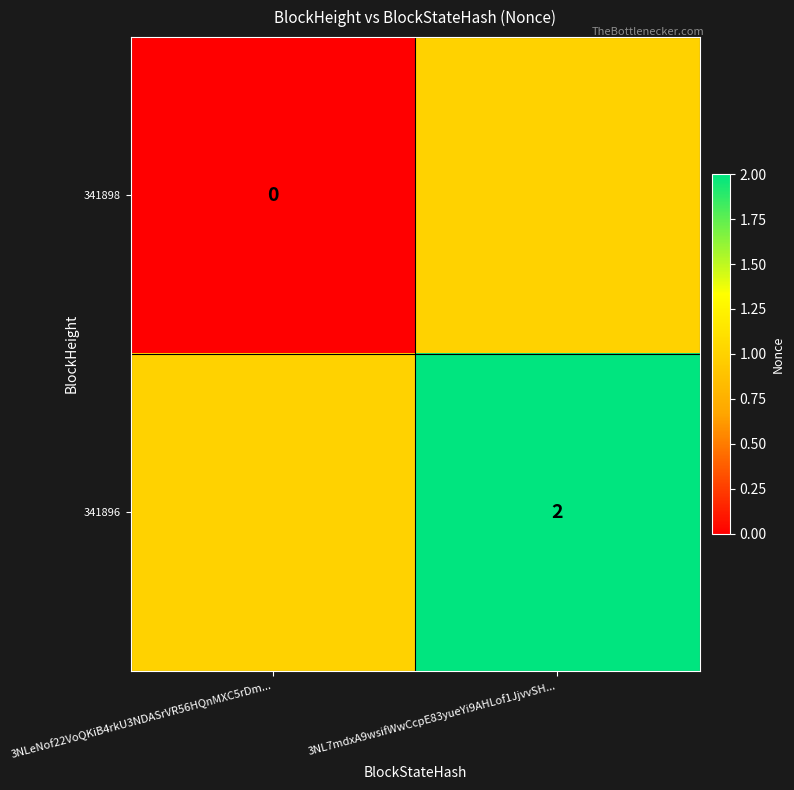

Which has a higher value, 3NL7mdxA9wsifWwCcpE83yueYi9AHLof1JjvvSH... or 3NLeNof22VoQKiB4rkU3NDASrVR56HQnMXC5rDm...?

3NL7mdxA9wsifWwCcpE83yueYi9AHLof1JjvvSH...